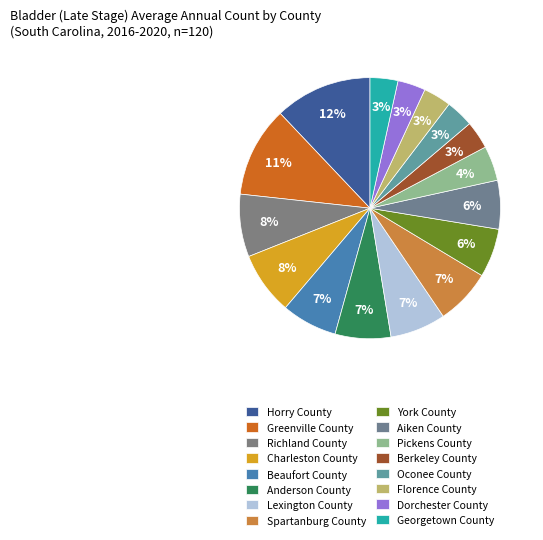

To the nearest percent, what percentage of the pie is Pickens County?

4%